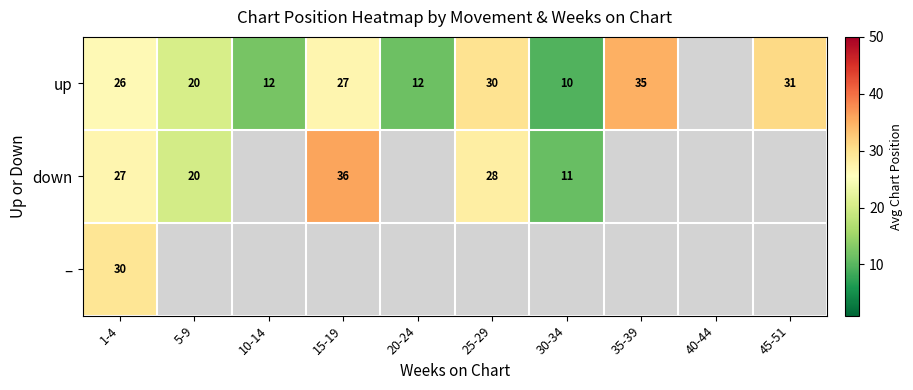

The up series shows 11.5 at 20-24. True or false?

True